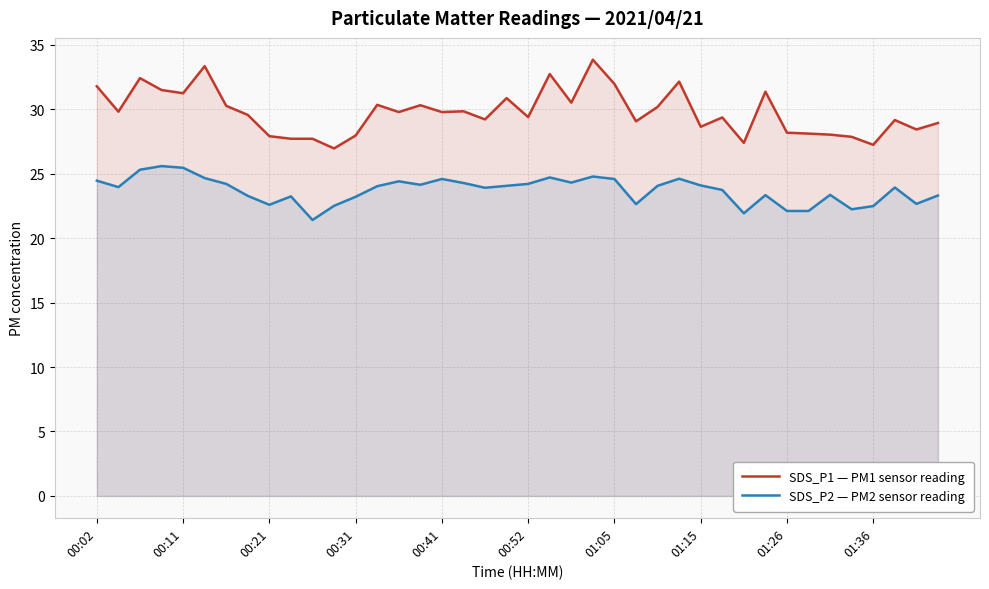

What is the sum of all SDS_P1 — PM1 sensor reading values?

1190.4